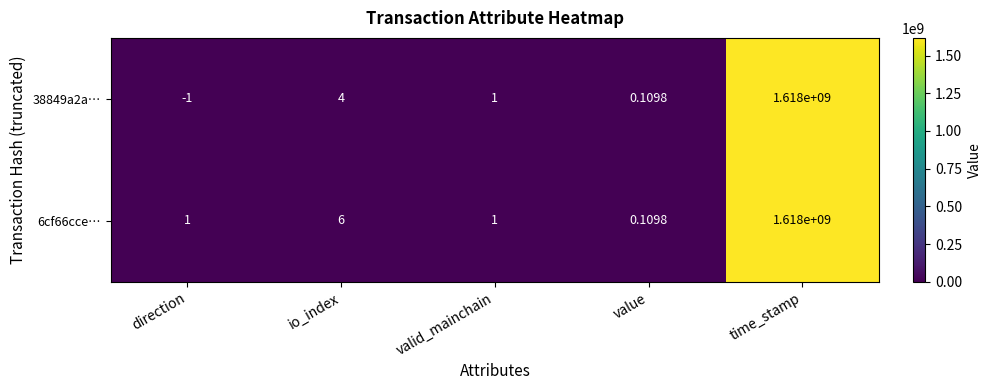

Is the value of 6cf66cce… at direction greater than the value of 38849a2a… at value?

Yes